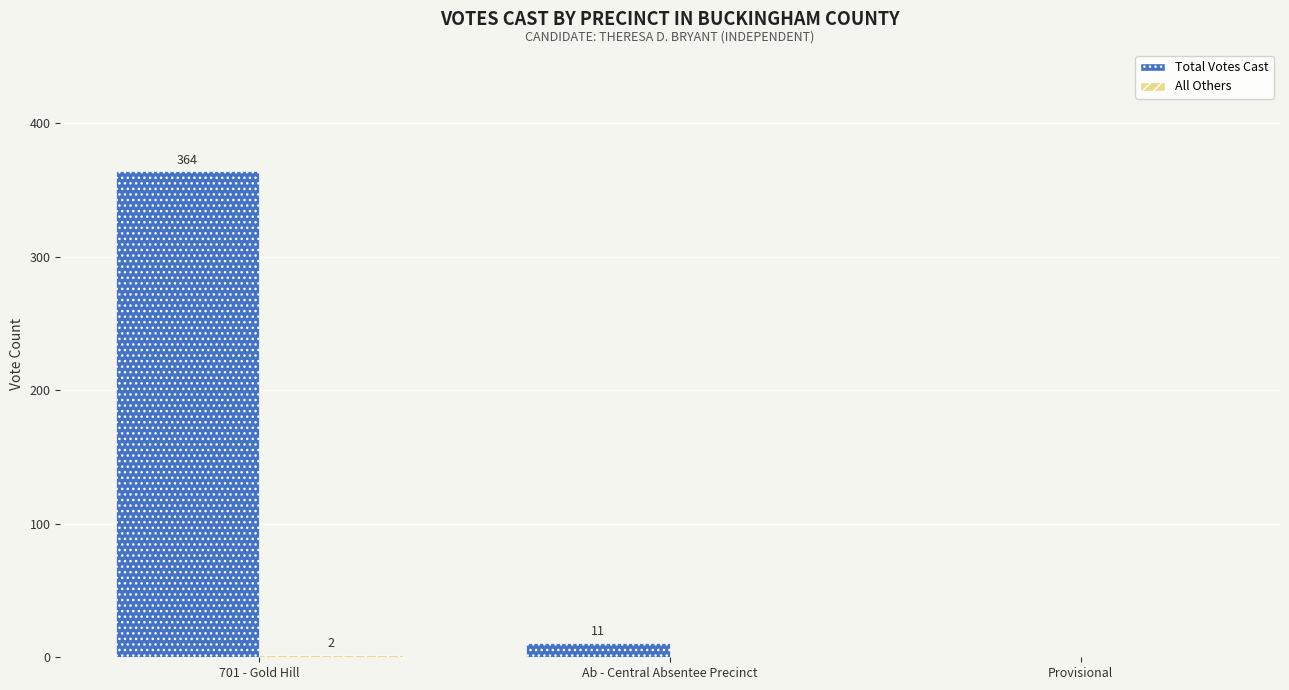

True or false: Total Votes Cast has a value of 555 at 701 - Gold Hill.

False